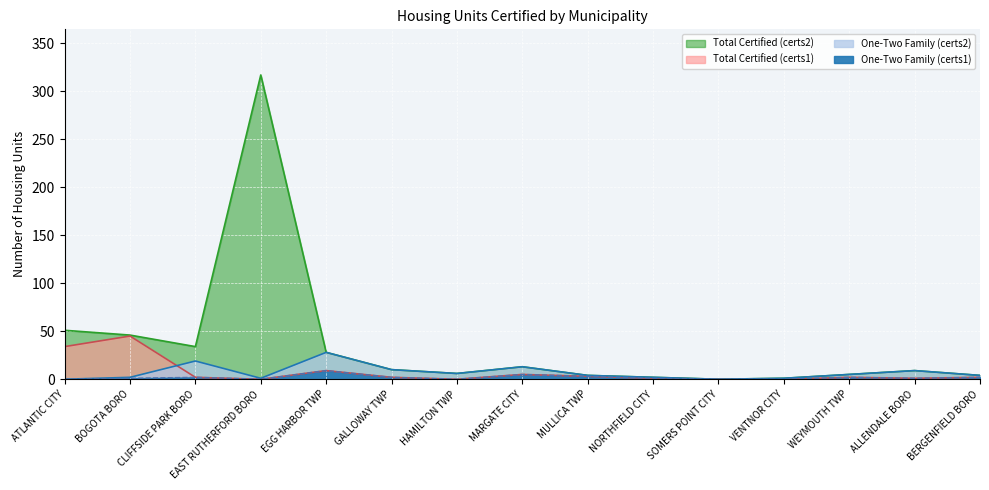

In One-Two Family (certs2), how many points are lower than both neighbors (excluding endpoints)?

3